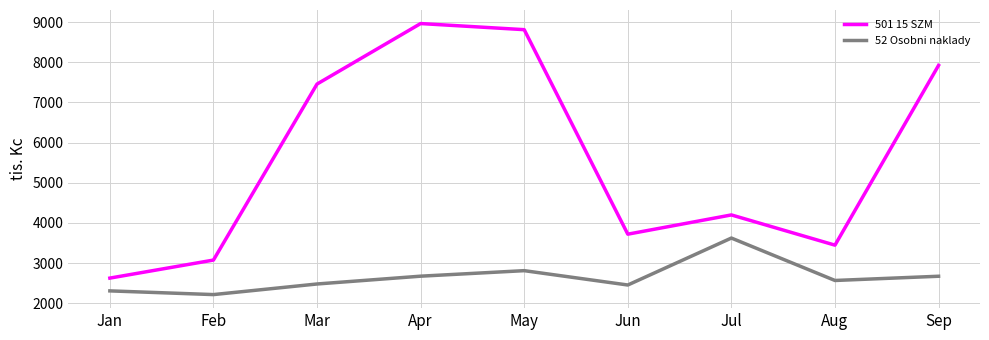

How many lines are shown in the chart?

2